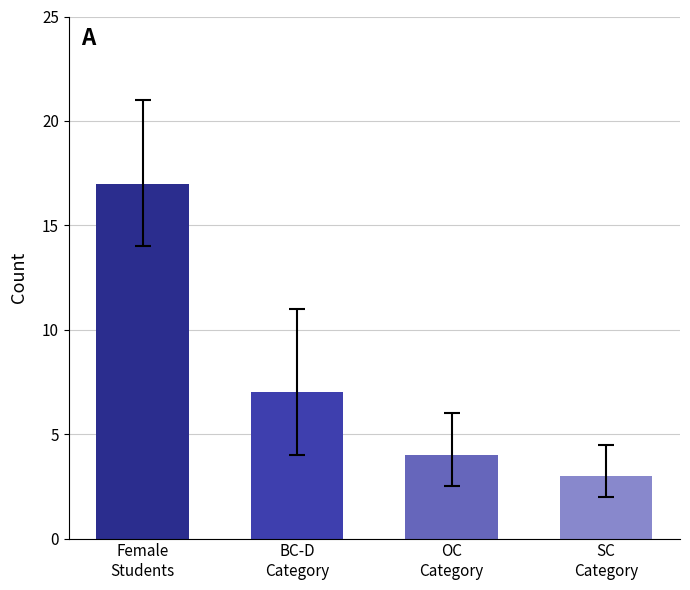

Reading left to right, transcribe all the data shown in this chart.

17	7	4	3